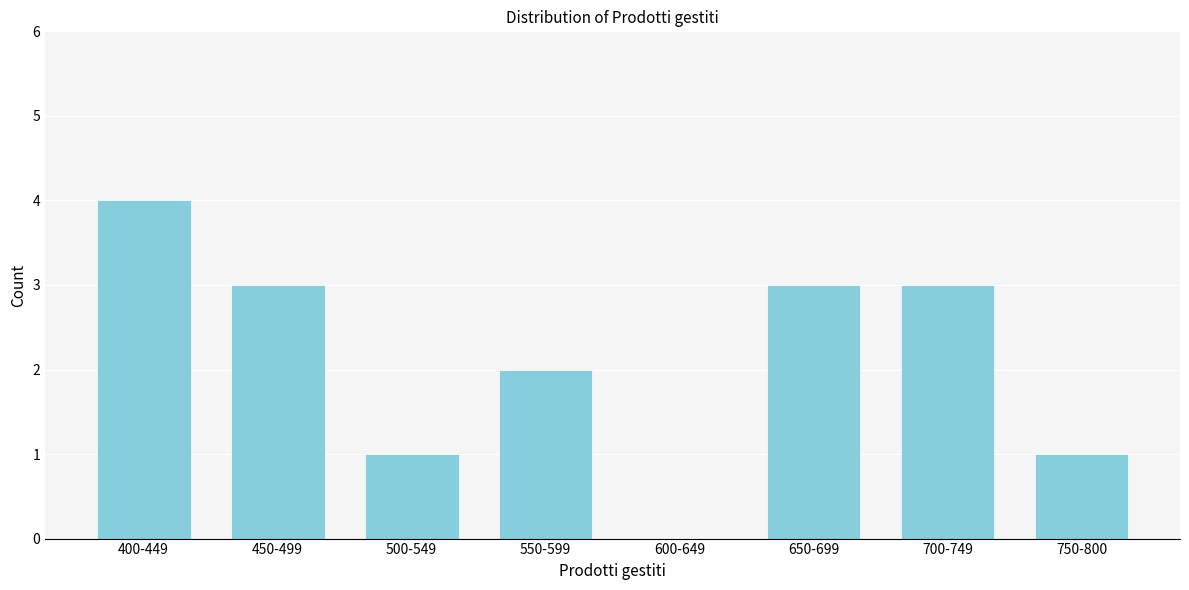

Reading right to left, what are all the values shown in this chart?

750-800=1	700-749=3	650-699=3	600-649=0	550-599=2	500-549=1	450-499=3	400-449=4